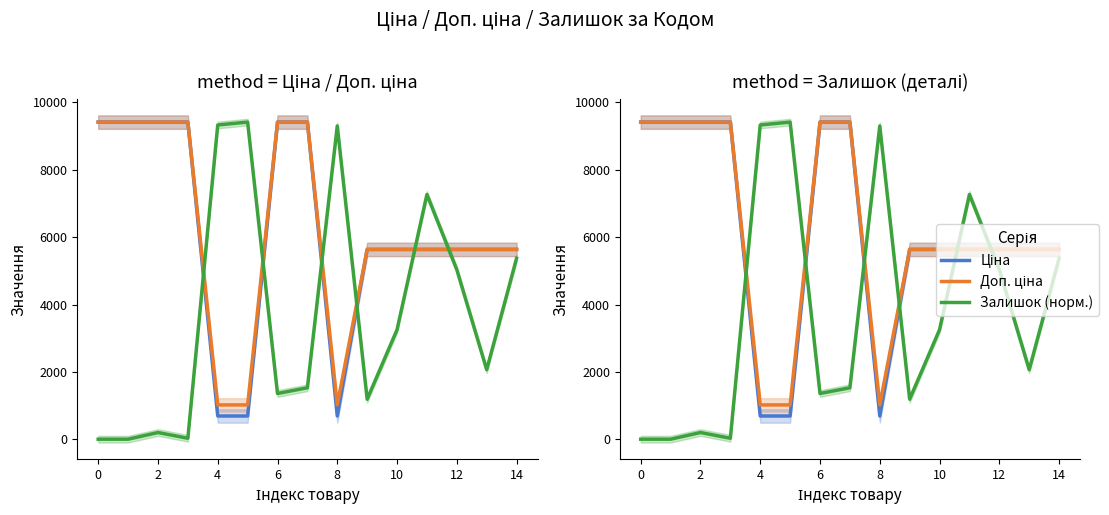

What is the difference between the second highest and second lowest values in the Ціна series?

8727.8